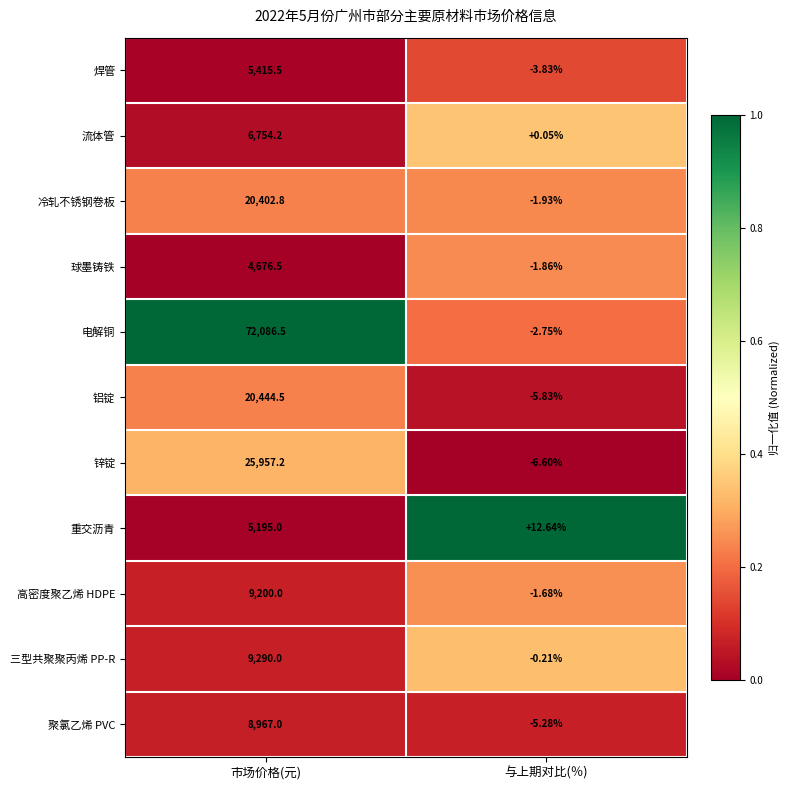

Which series has the widest spread of values?

电解铜